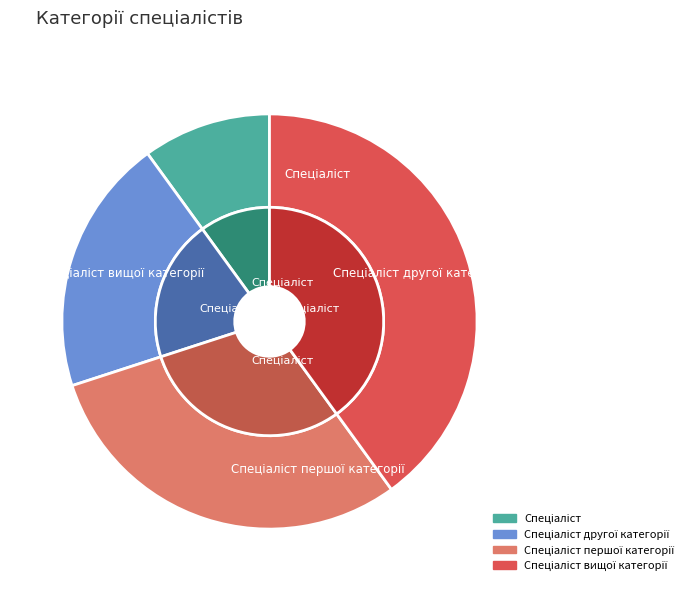

Combined, do Спеціаліст and Спеціаліст вищої категорії account for over 50%?

No